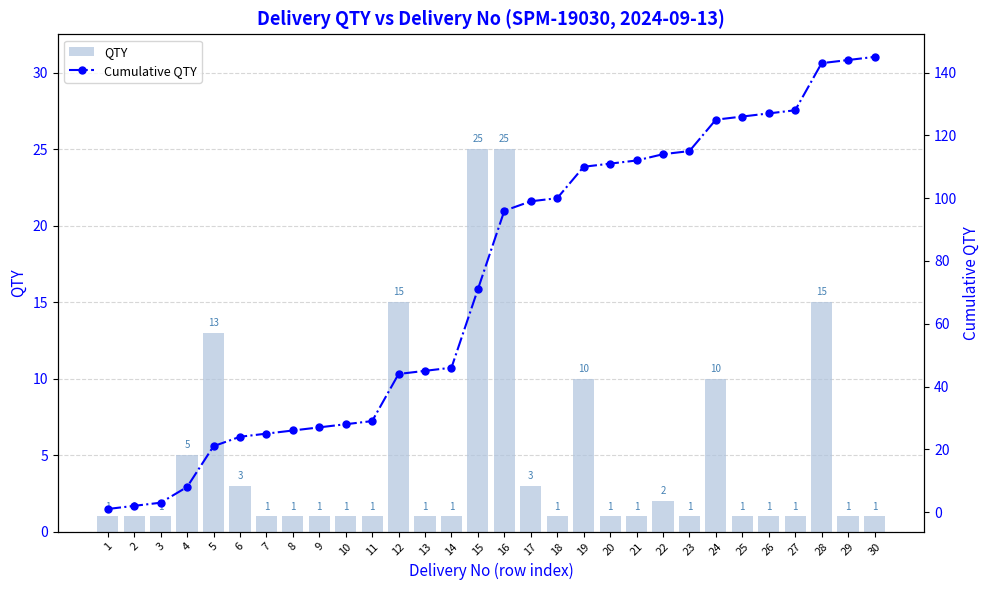

What is the minimum value for Cumulative QTY?

1